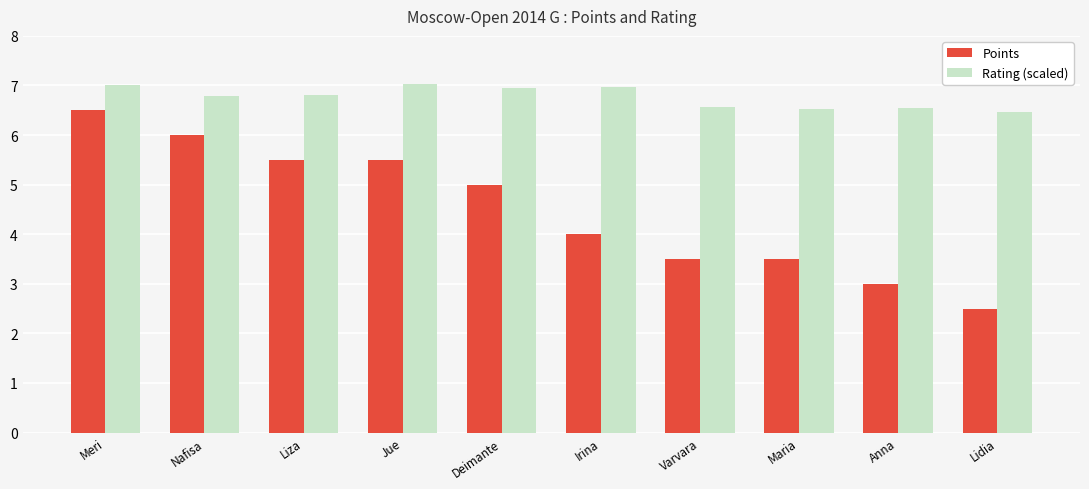

Read the Points value at Lidia.

2.5